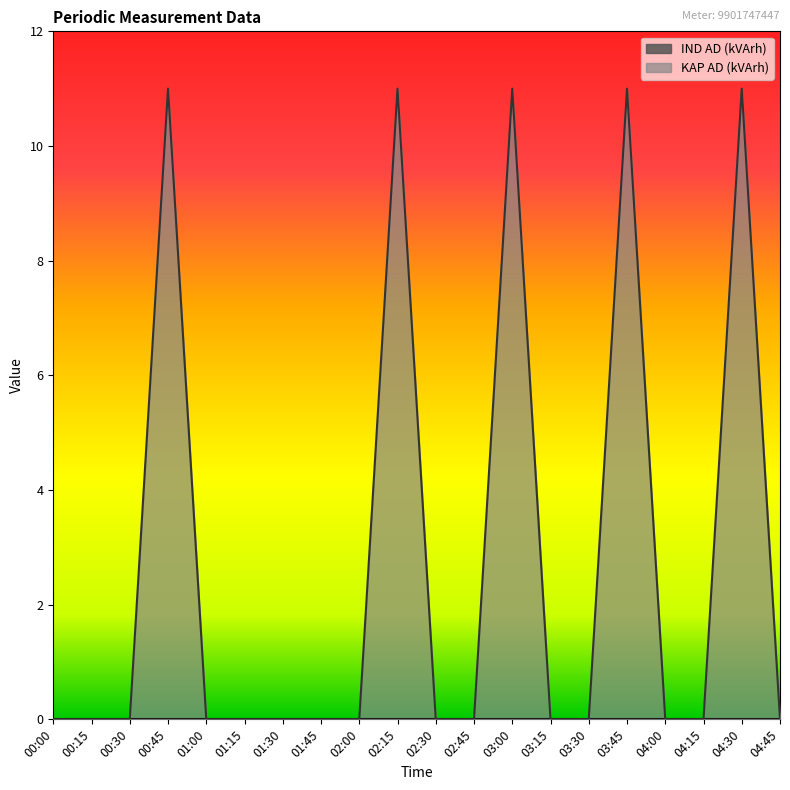

Reading left to right, list all the values displayed in this chart.

00:00=0	00:15=0	00:30=0	00:45=11	01:00=0	01:15=0	01:30=0	01:45=0	02:00=0	02:15=11	02:30=0	02:45=0	03:00=11	03:15=0	03:30=0	03:45=11	04:00=0	04:15=0	04:30=11	04:45=0